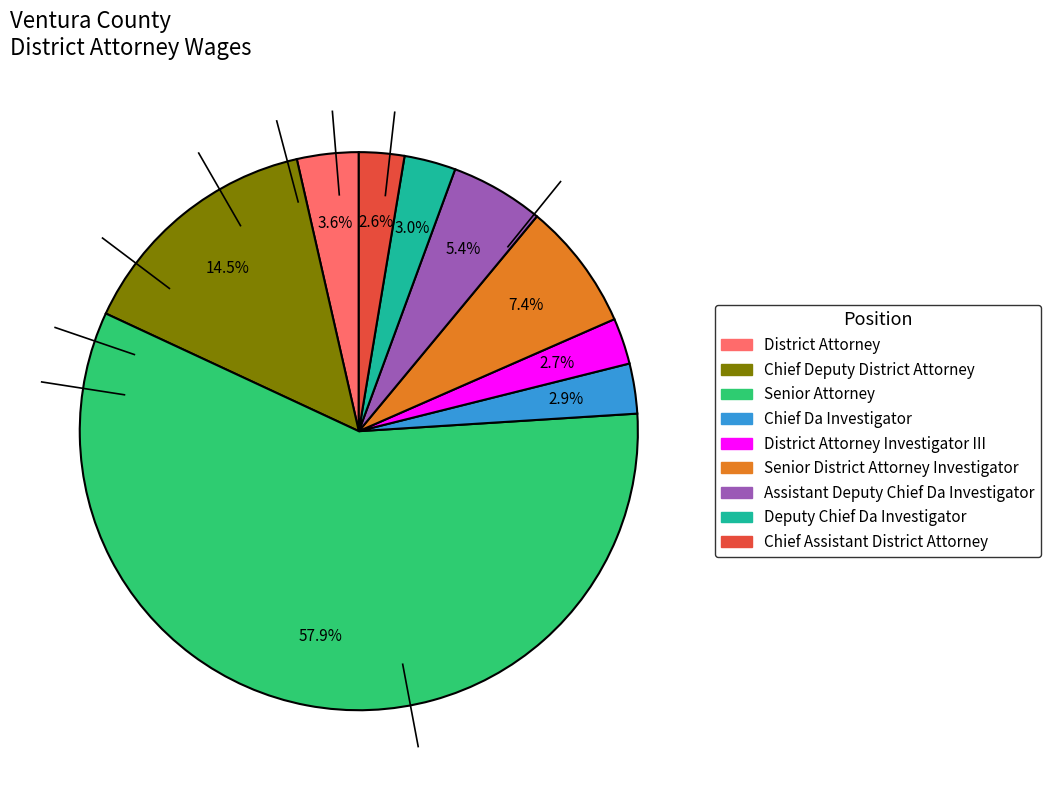

To the nearest percent, what is the difference between the largest and smallest slice percentages?

55%